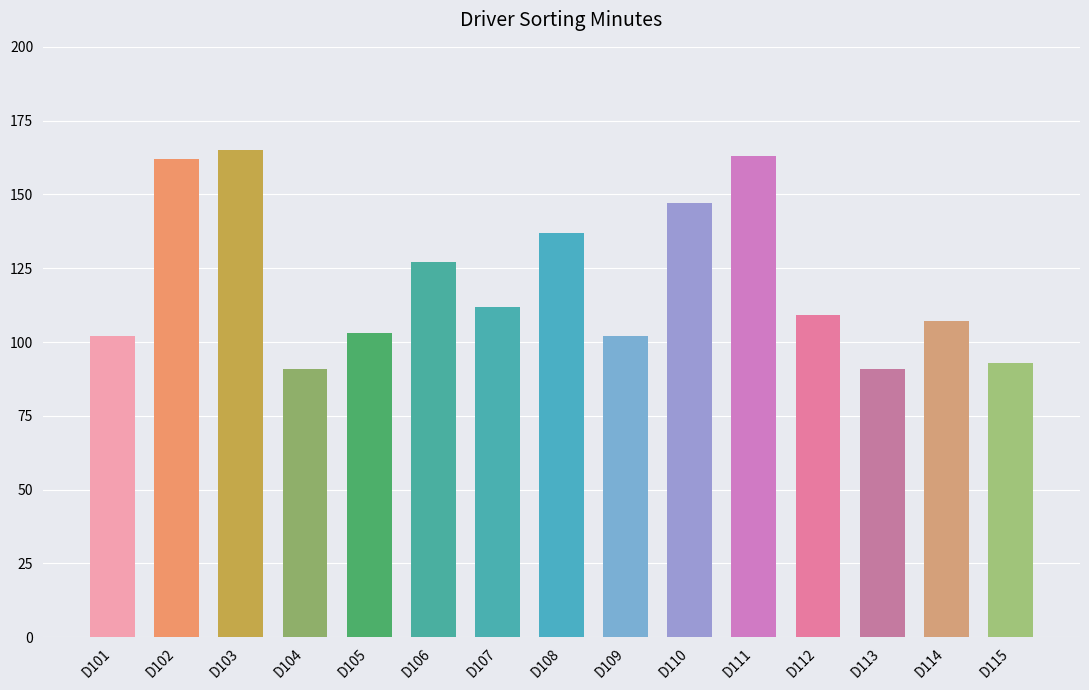

What is the ratio of the value at D105 to the value at D104?

1.1